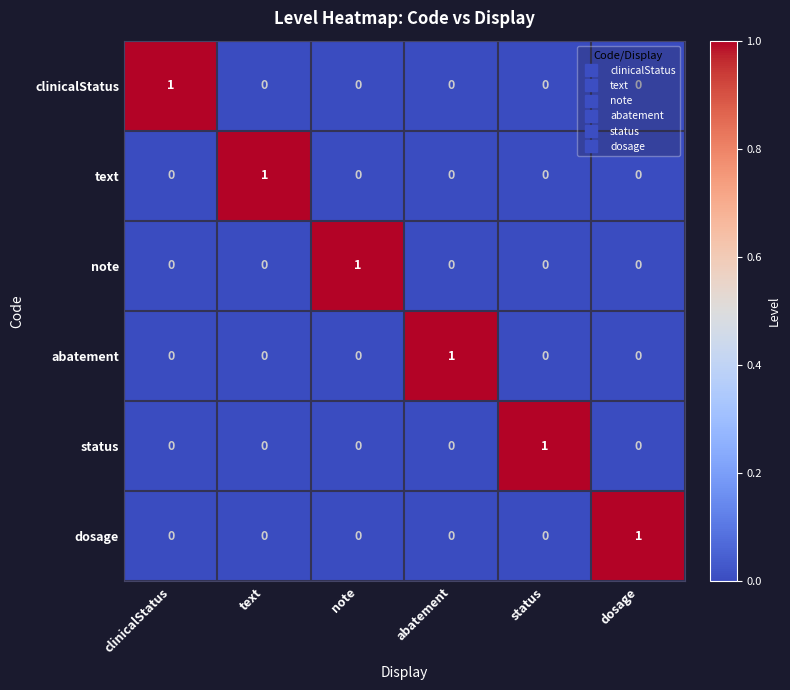

Count the number of categories in the chart.

6